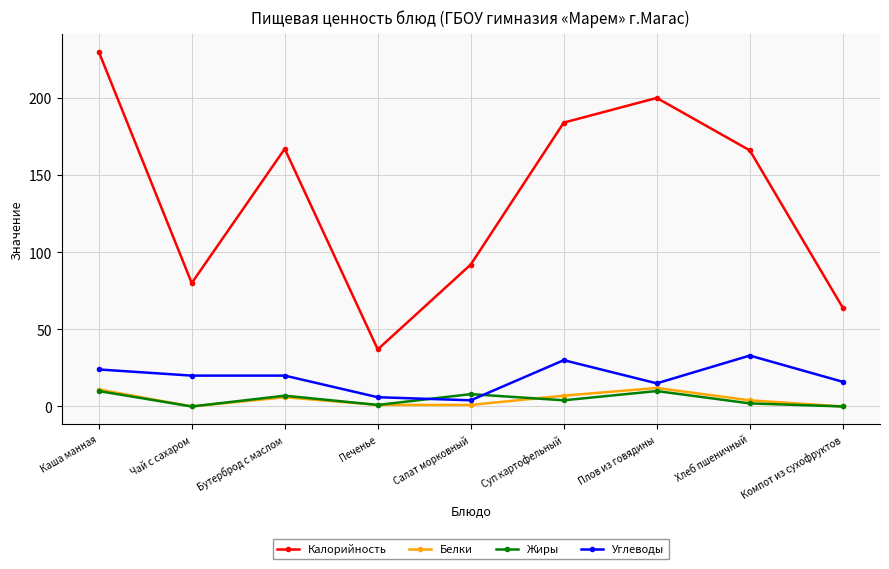

What is the difference between the second highest and minimum values in the Белки series?

11